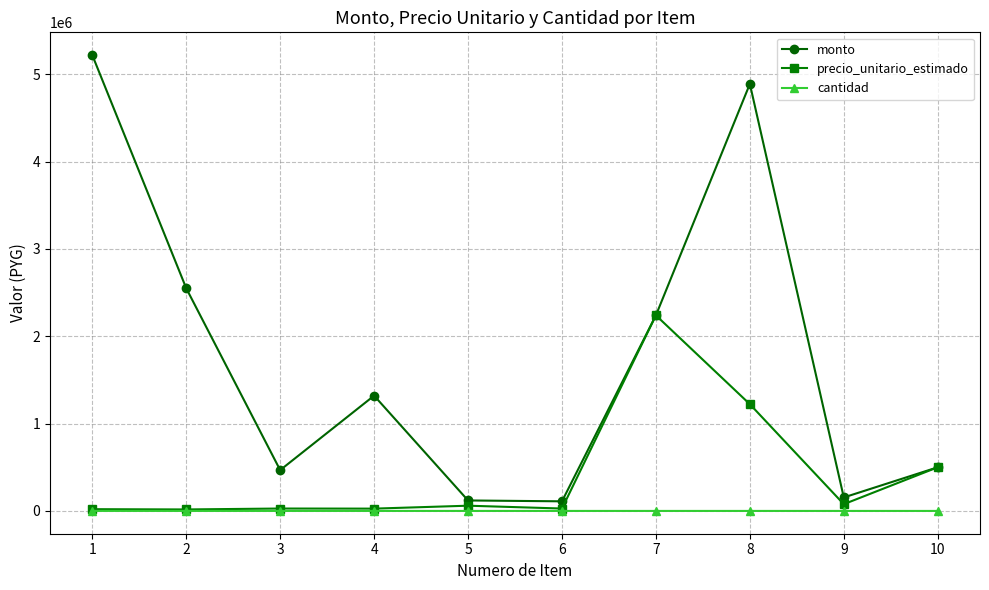

List the series in order of their peak value, lowest first.

cantidad, precio_unitario_estimado, monto